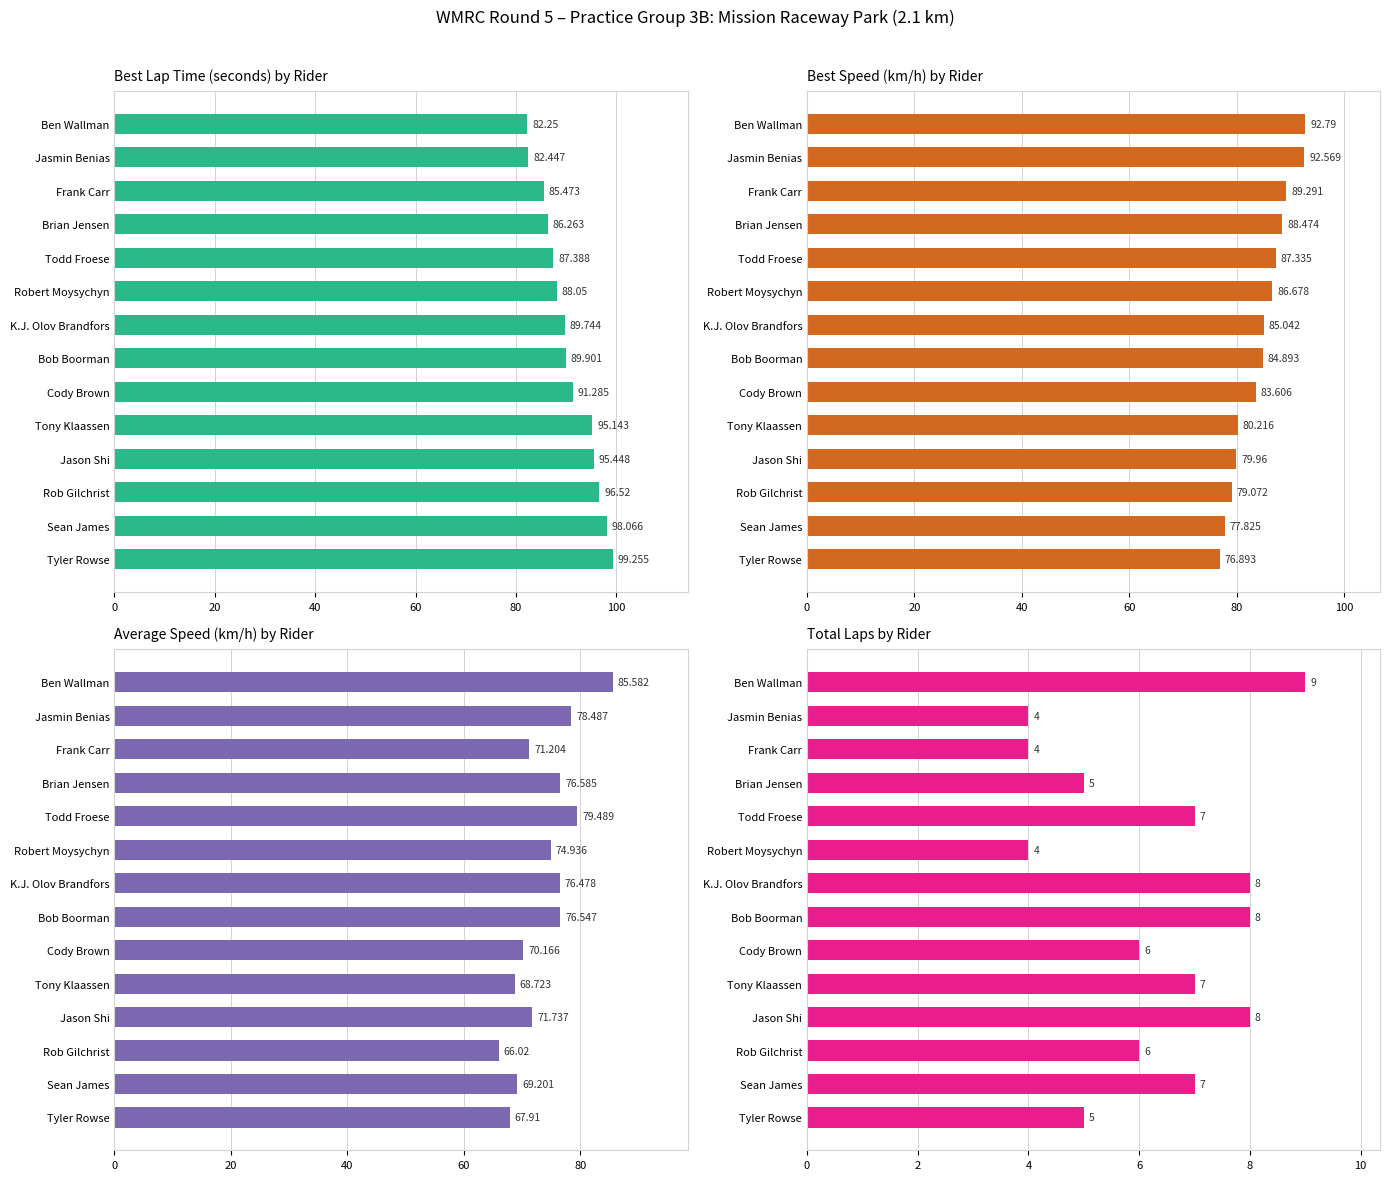

Is the value of Average Speed at Cody Brown greater than the value of Best Speed at Robert Moysychyn?

No